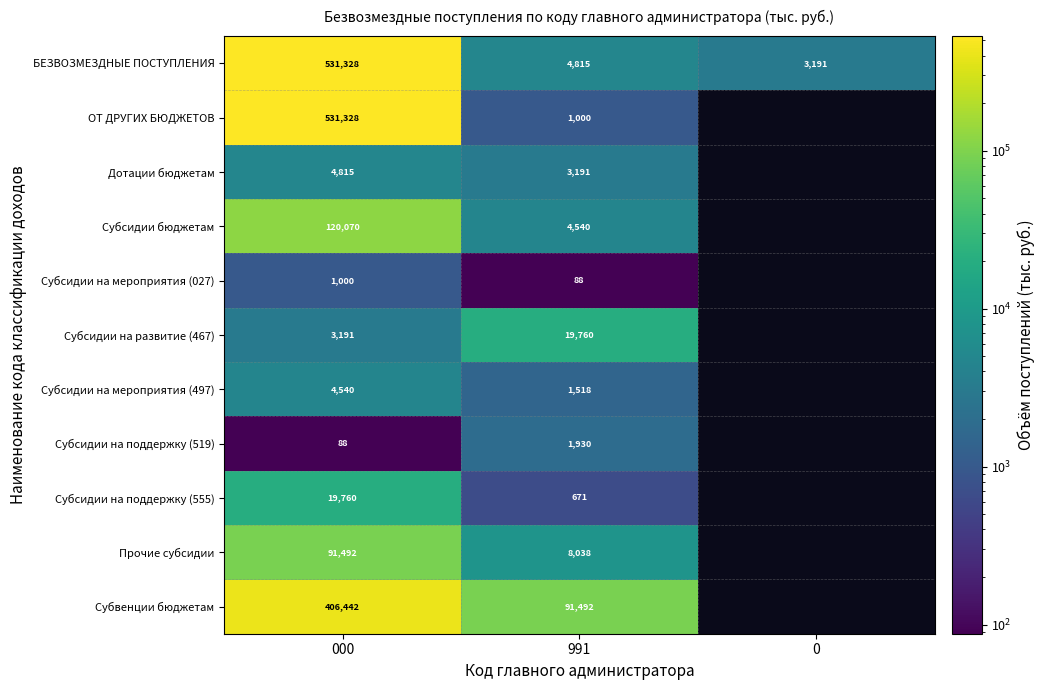

Is the value of Субсидии на мероприятия (027) at 991 greater than the value of БЕЗВОЗМЕЗДНЫЕ ПОСТУПЛЕНИЯ at 0?

No